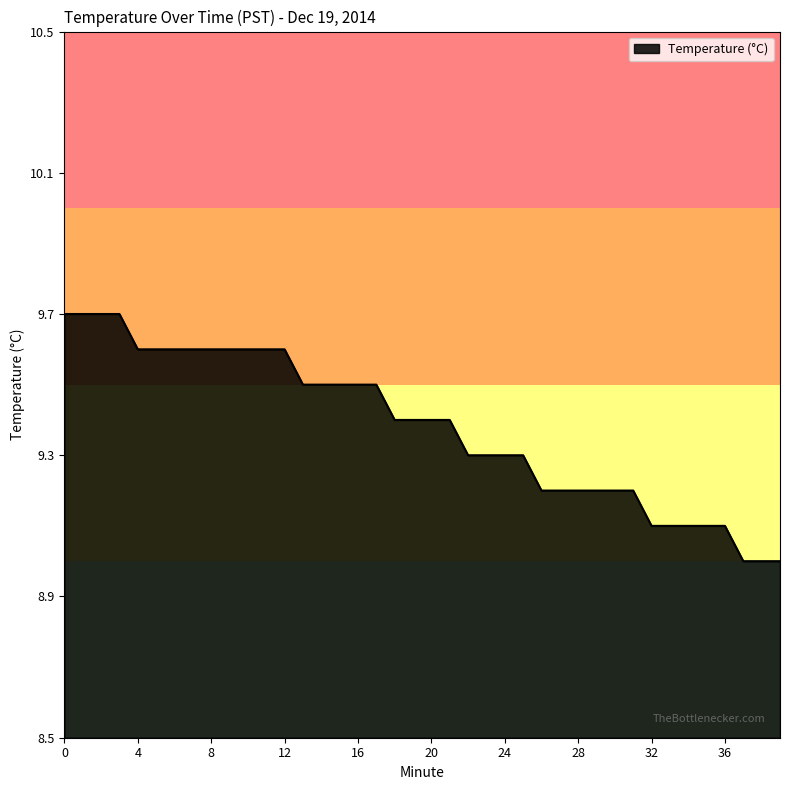

What is the smallest value displayed?

9.0